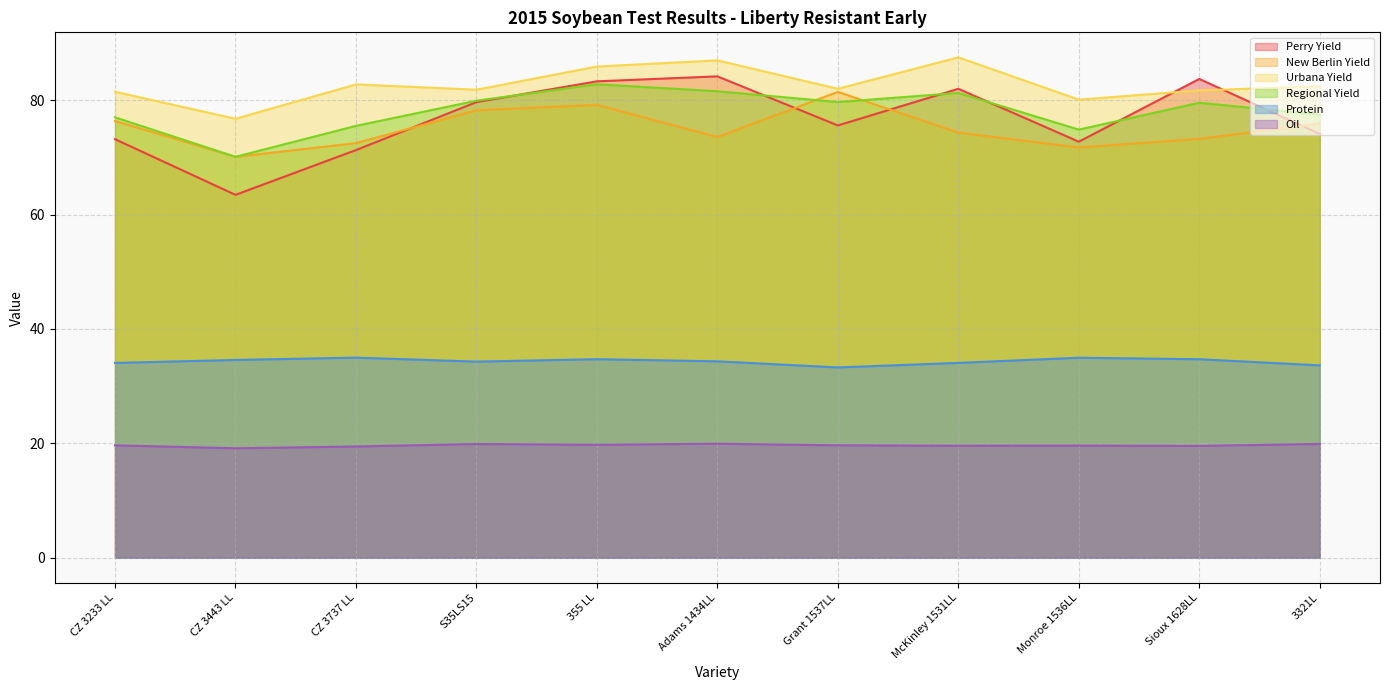

Reading left to right, extract all data points from this chart.

Perry Yield: 73.2	63.4	71.3	79.6	83.3	84.1	75.6	82.0	72.7	83.7	74.1
New Berlin Yield: 76.3	70.1	72.5	78.2	79.2	73.5	81.4	74.3	71.7	73.2	75.9
Urbana Yield: 81.5	76.7	82.7	81.8	85.9	86.9	82.0	87.5	80.1	81.7	82.4
Regional Yield: 77.0	70.1	75.5	79.9	82.8	81.5	79.7	81.2	74.8	79.5	77.5
Protein: 34.1	34.6	35.0	34.3	34.7	34.3	33.3	34.1	35.0	34.7	33.6
Oil: 19.7	19.1	19.5	19.9	19.8	19.9	19.7	19.6	19.6	19.6	19.9